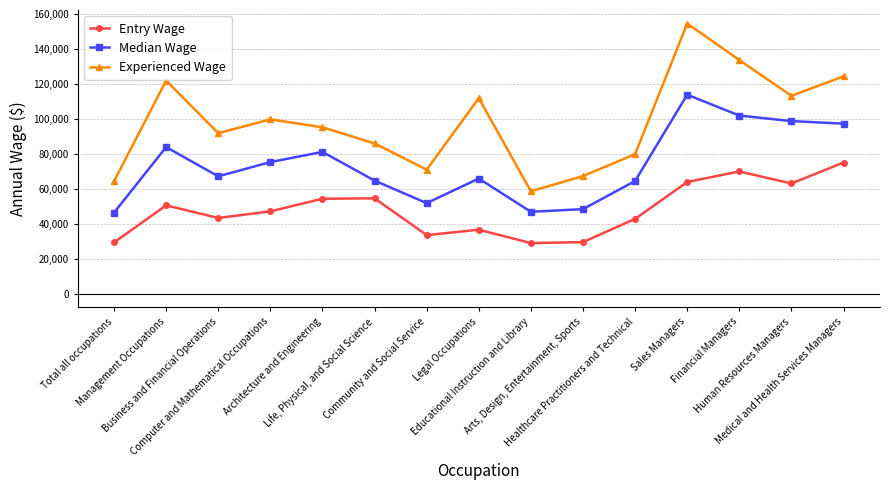

True or false: Experienced Wage has more than 1 interior local peaks.

True